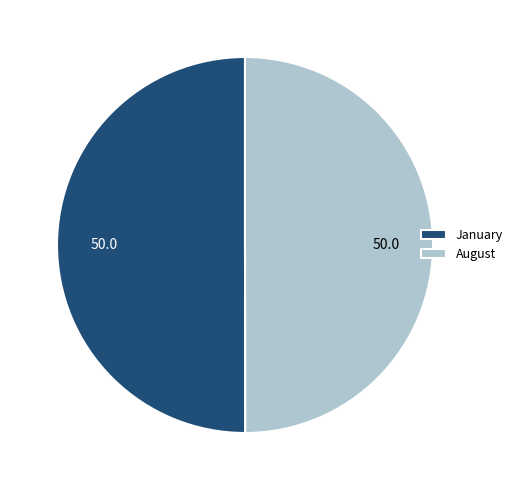

Approximately how many times larger is the value at August compared to January?

1.0